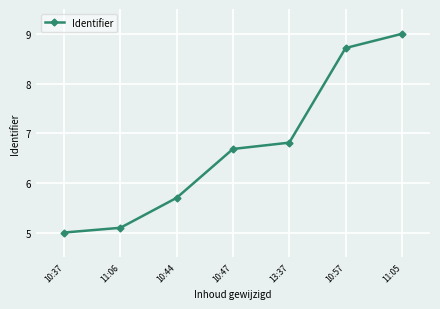

What is the smallest value displayed?

5.0